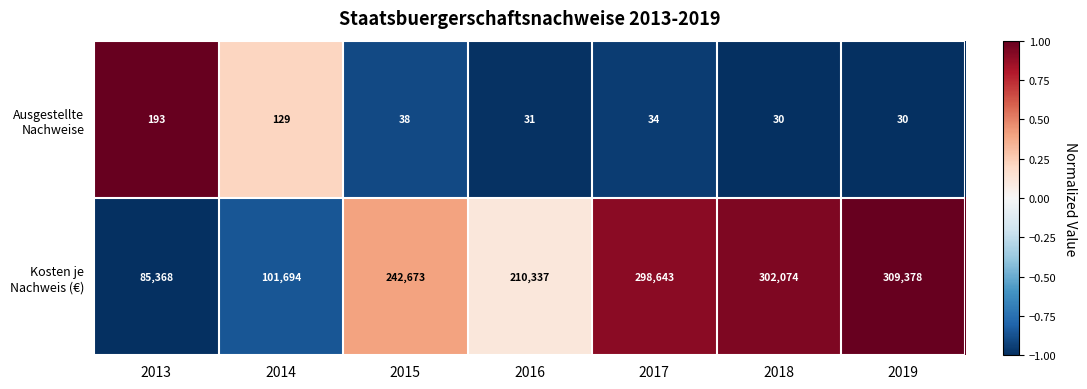

What is the smallest value displayed?

30